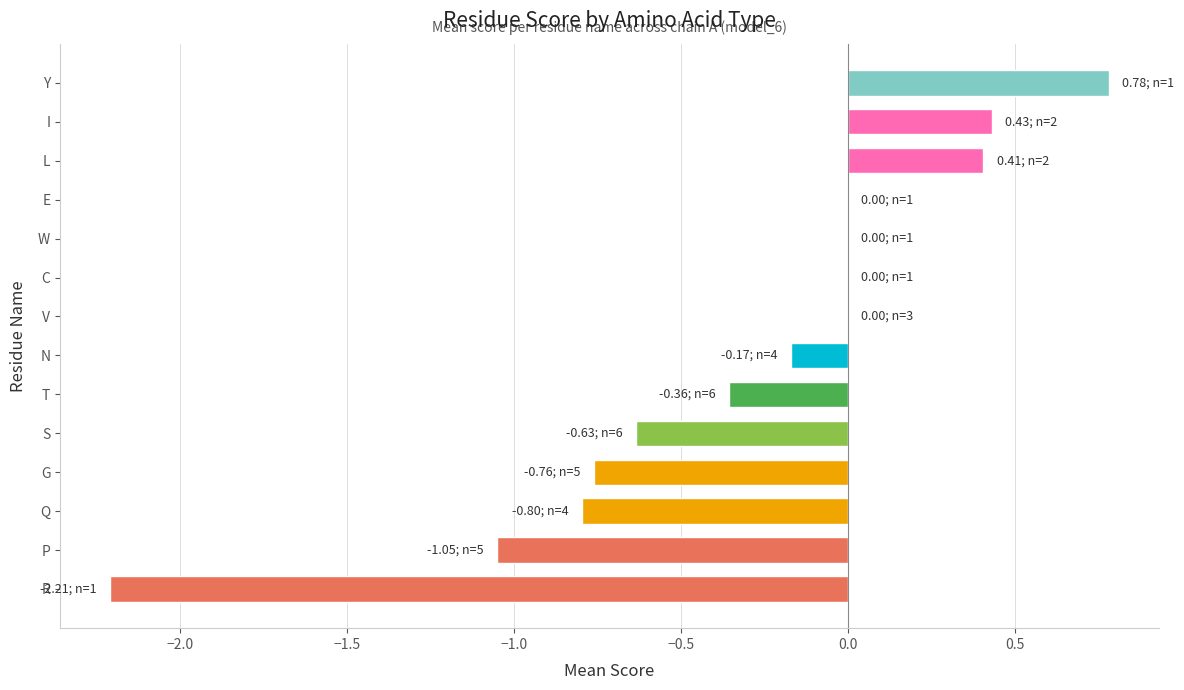

How many data points does each series have?

14